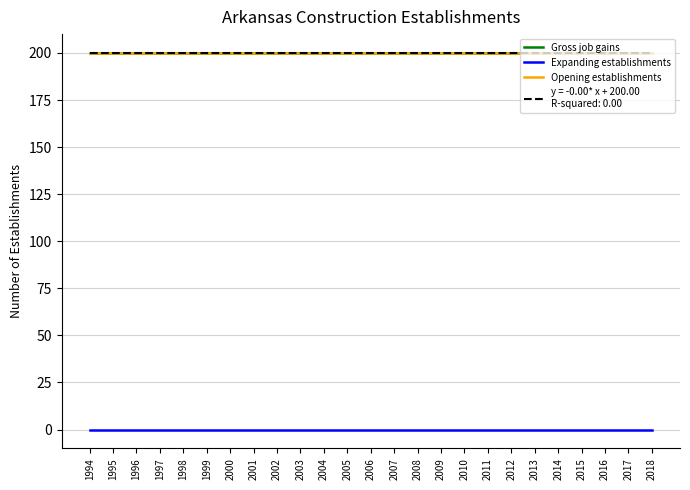

Is this an area chart (filled region under the line)?

No